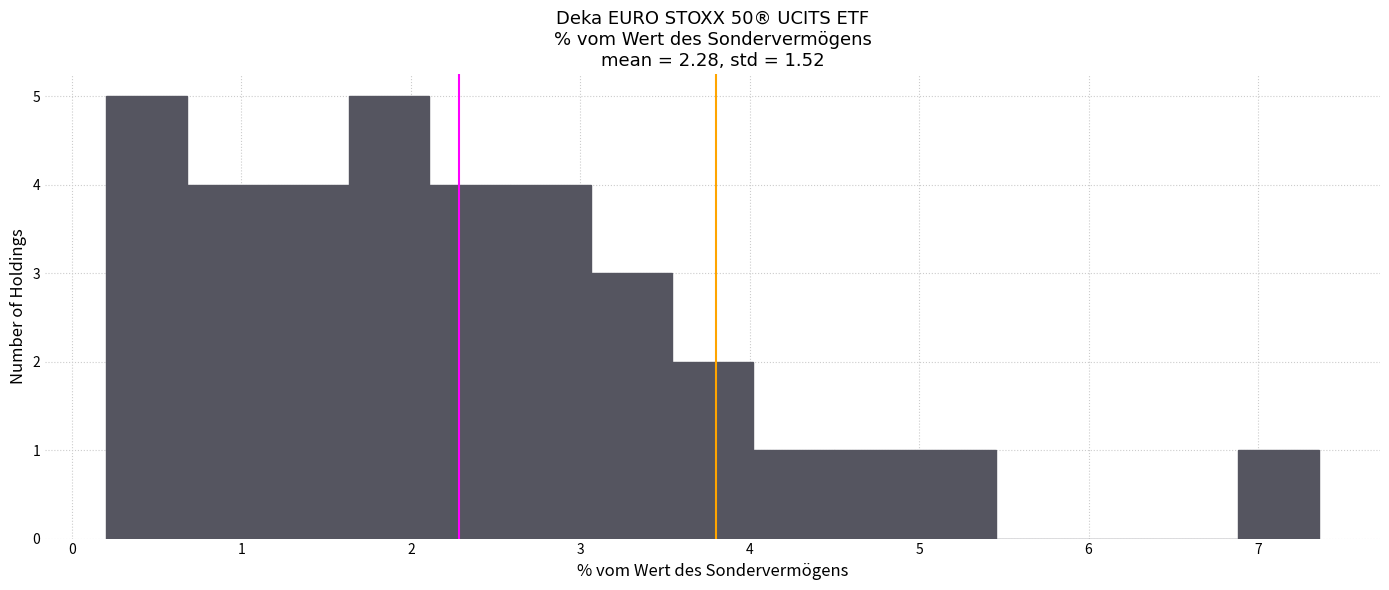

Reading left to right, transcribe this chart: for each bar, give the range it covers on the x-axis and its height. Neither the bar edges nor the heights are printed on the chart, so give them approximately, as read against the axes.

0.2 to 0.7: 5
0.7 to 1.2: 4
1.2 to 1.6: 4
1.6 to 2.1: 5
2.1 to 2.6: 4
2.6 to 3.1: 4
3.1 to 3.5: 3
3.5 to 4.0: 2
4.0 to 4.5: 1
4.5 to 5.0: 1
5.0 to 5.5: 1
5.5 to 5.9: 0
5.9 to 6.4: 0
6.4 to 6.9: 0
6.9 to 7.4: 1